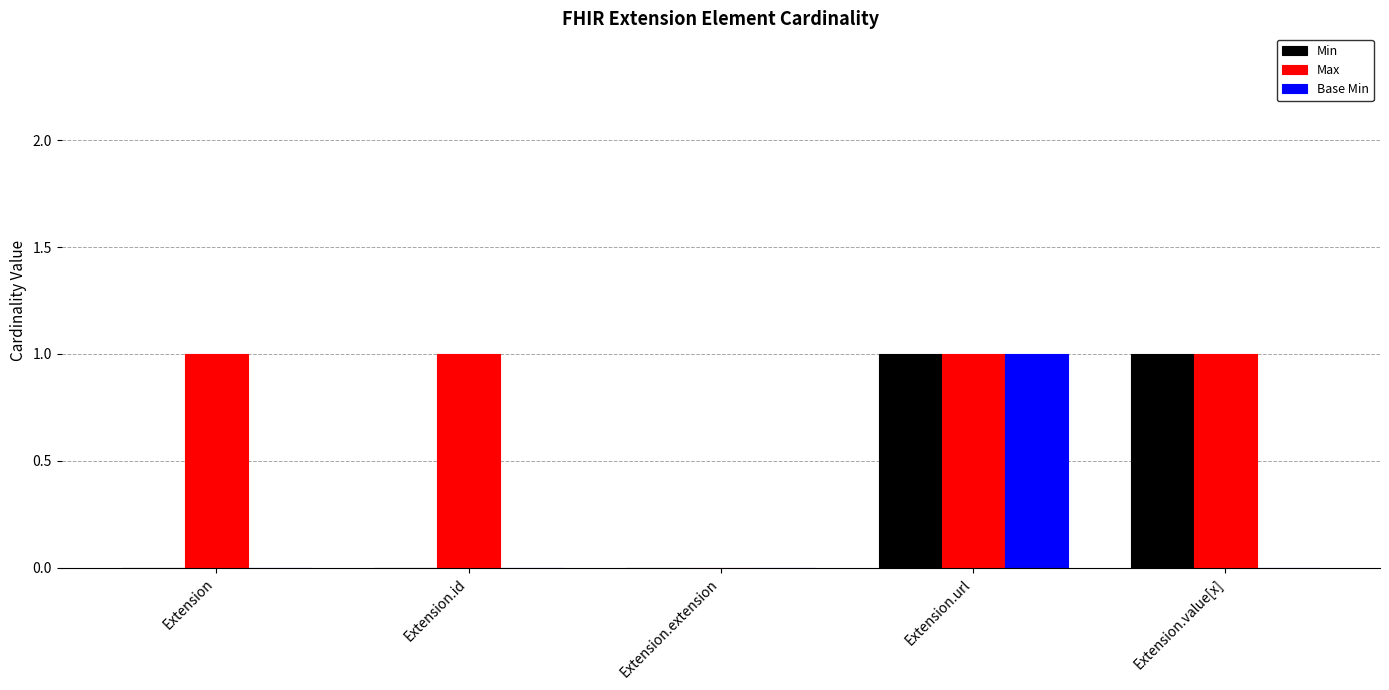

Which series has the largest total across all categories?

Max